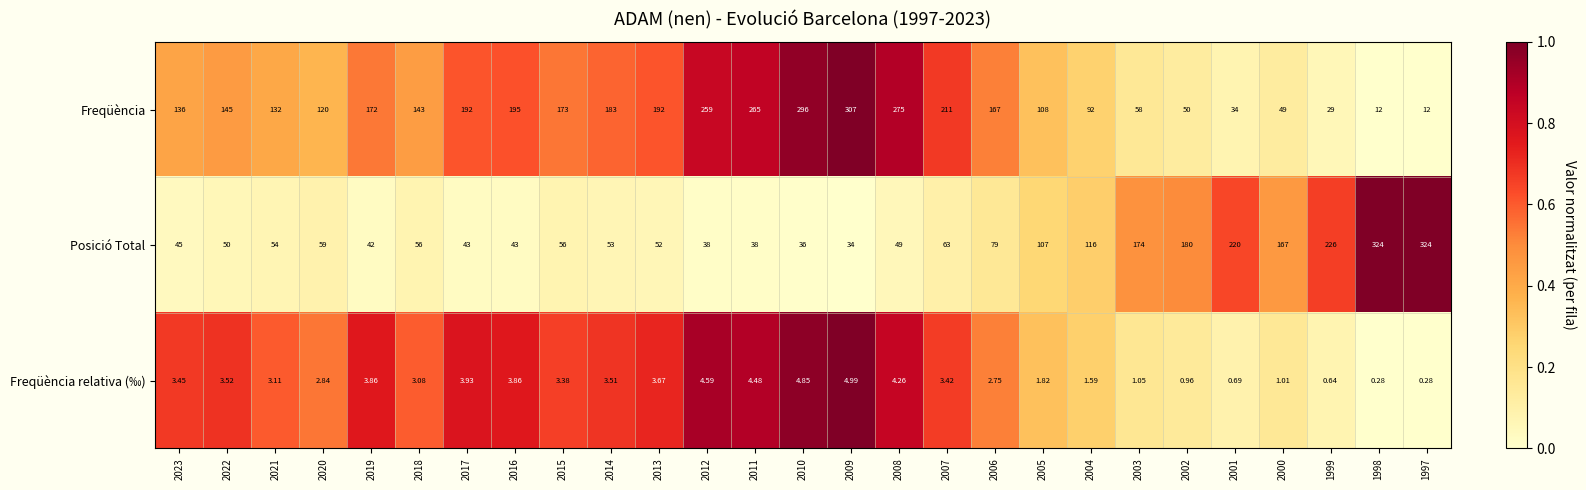

Which series has the largest total across all categories?

Freqüència